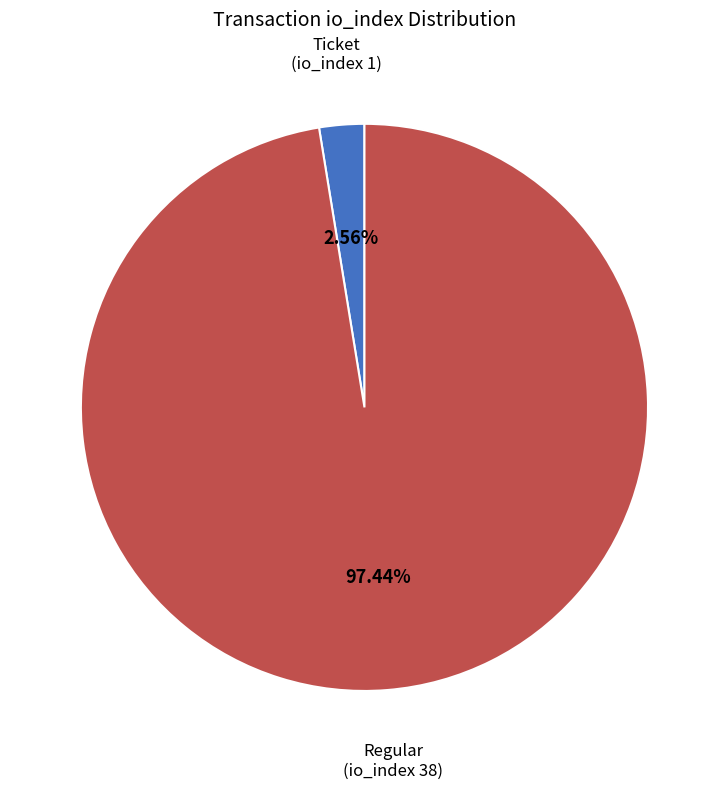

Is there a majority slice in this chart?

Yes